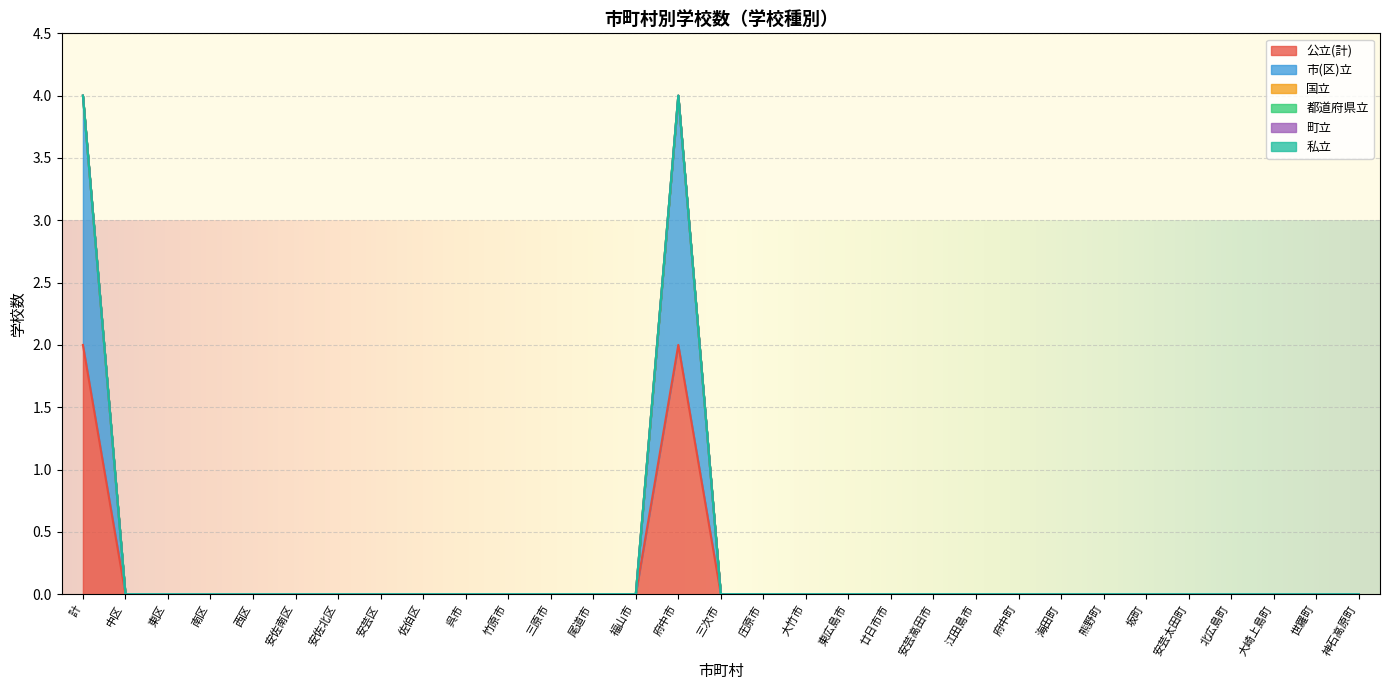

True or false: 国立 and 市(区)立 intersect in this chart.

False